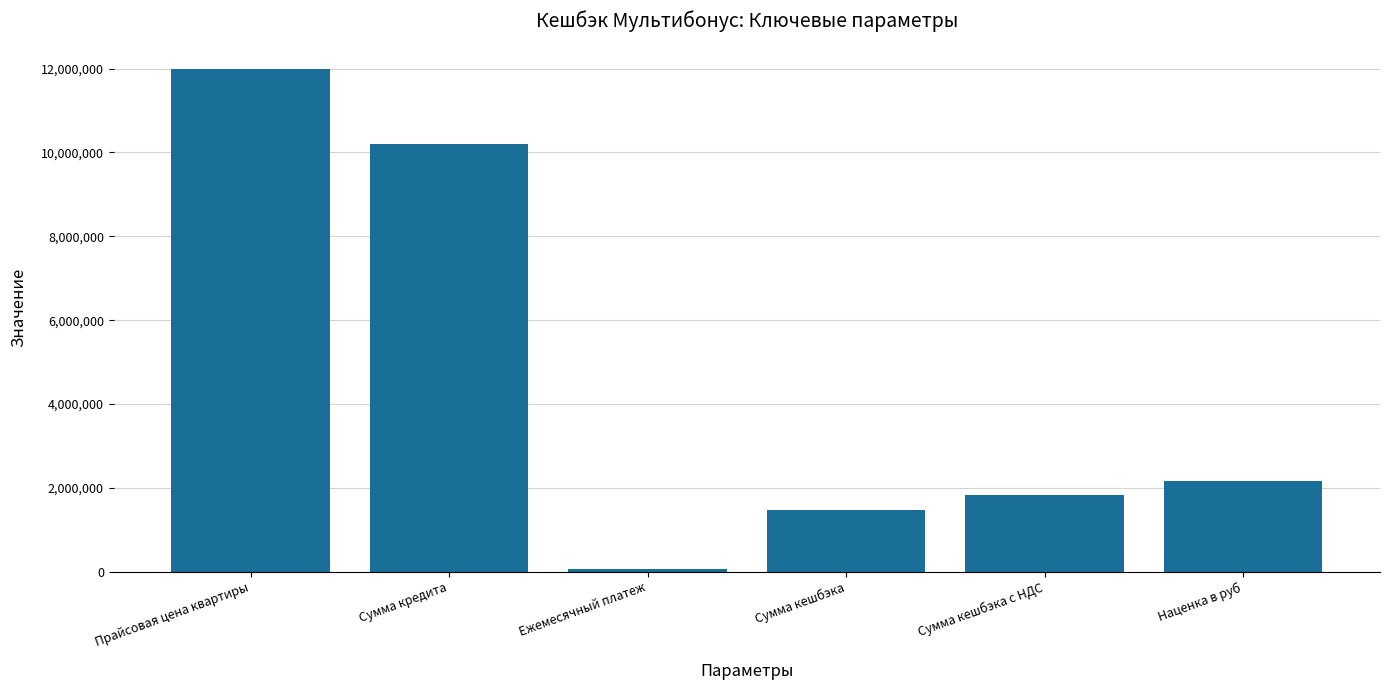

What is the greatest value displayed?

12000000.0